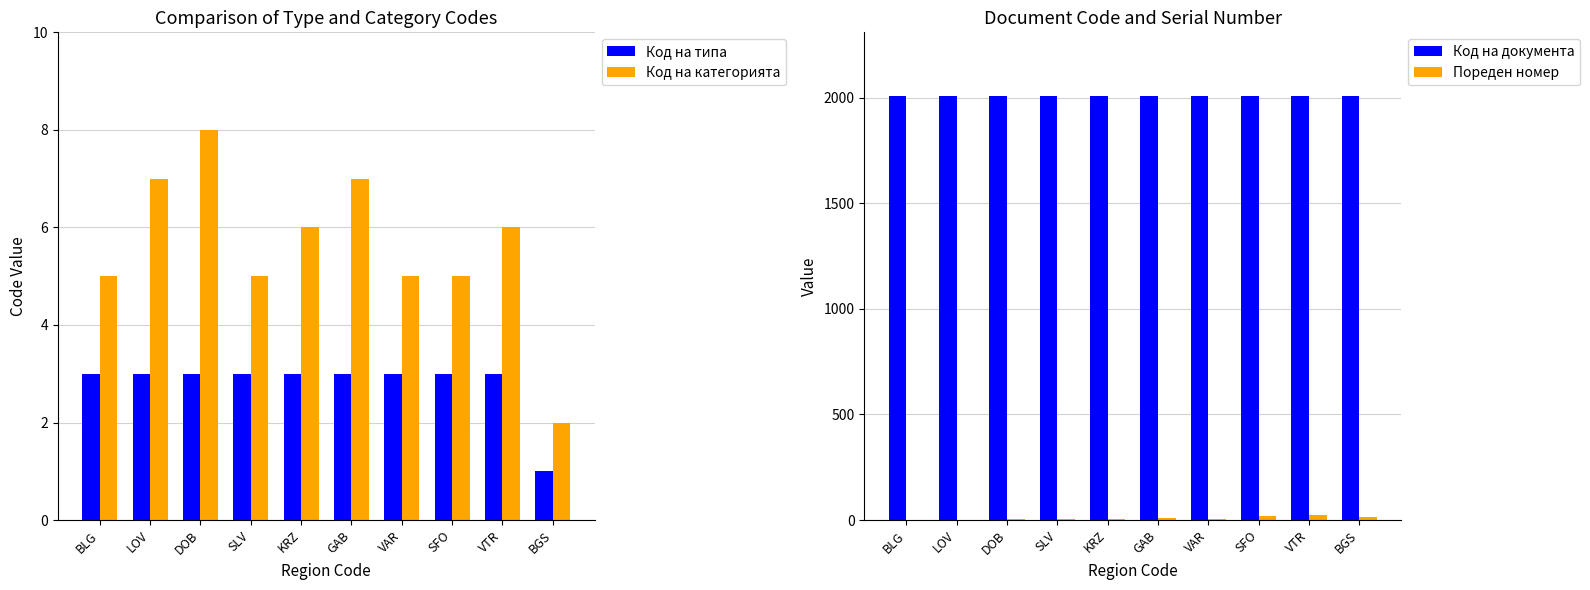

Reading left to right, transcribe all the data shown in this chart.

Код на типа: 3	3	3	3	3	3	3	3	3	1
Код на категорията: 5	7	8	5	6	7	5	5	6	2
Код на документа: 2008	2008	2008	2008	2008	2008	2008	2008	2008	2008
Пореден номер: 1	2	3	4	6	9	7	21	22	14